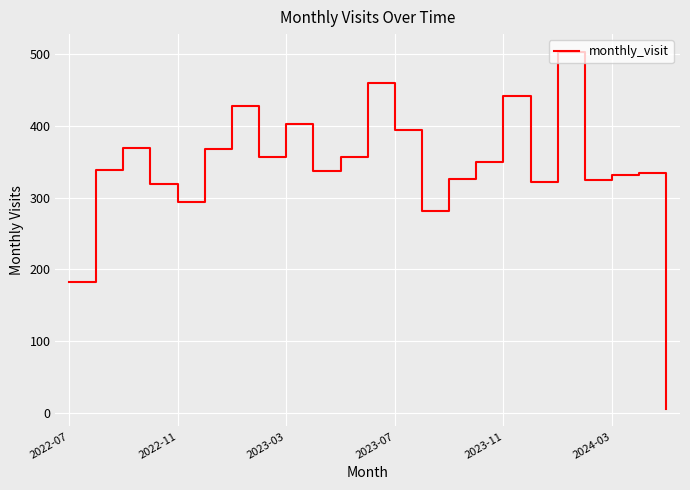

What is the maximum value shown in the chart?

503